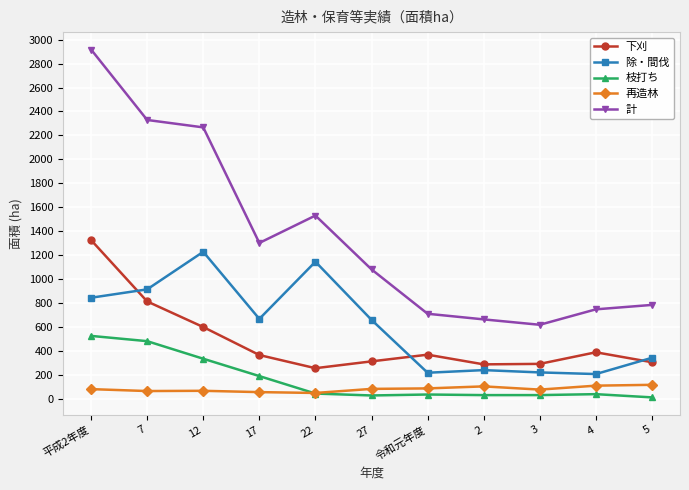

At which label does 計 reach its minimum?

3